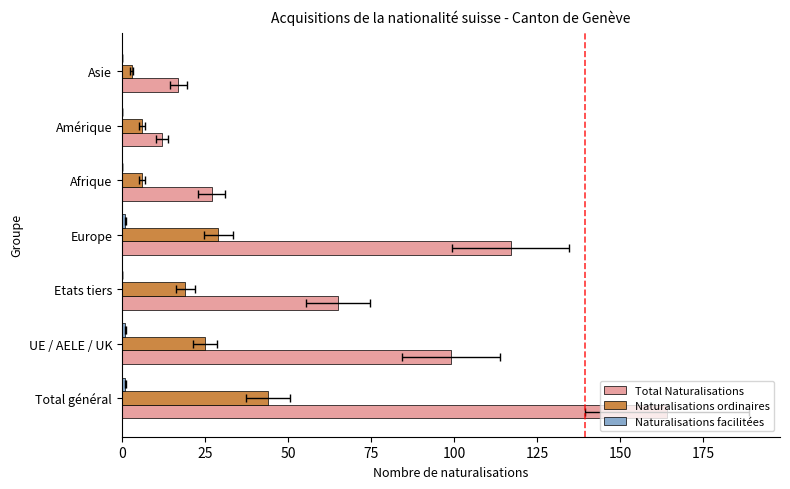

At Etats tiers, list the series in order from smallest to largest.

Naturalisations facilitées, Naturalisations ordinaires, Total Naturalisations